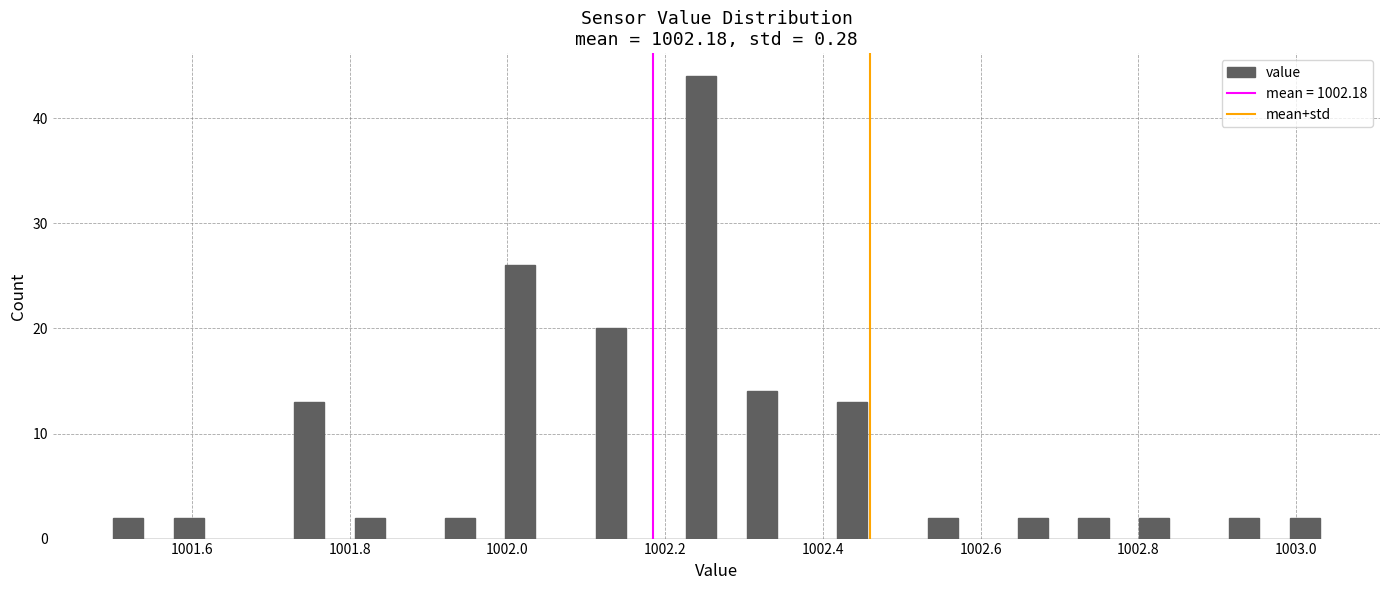

Read against the x-axis, roughly where is the centre of the tallest bar?

1002.24